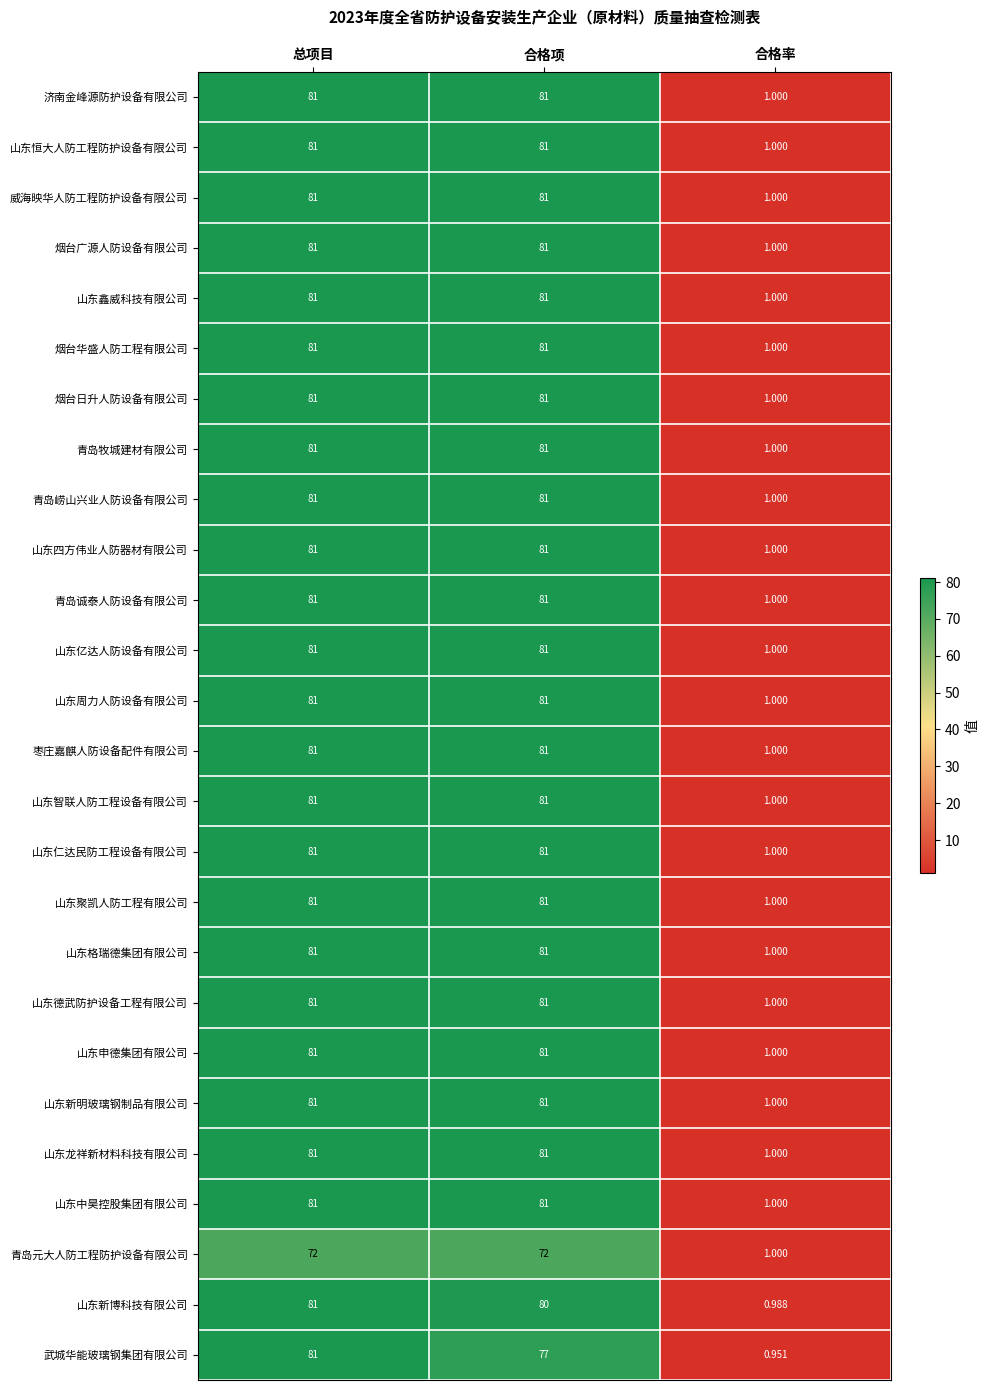

Which series has the widest spread of values?

武城华能玻璃钢集团有限公司